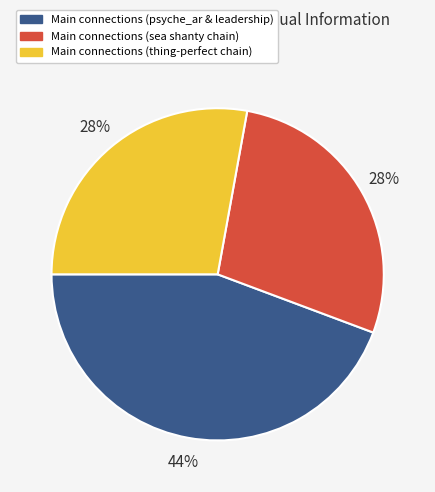

To the nearest percent, what is the difference between the largest and smallest slice percentages?

16%